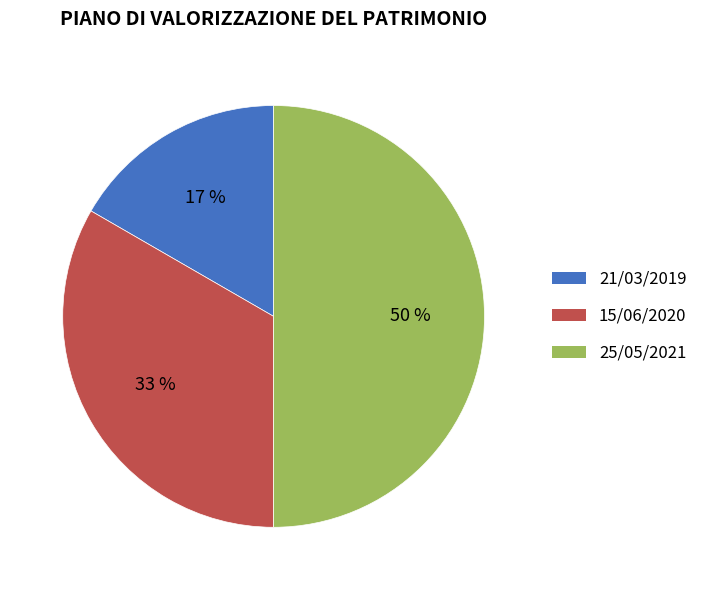

Which slice is the largest?

25/05/2021